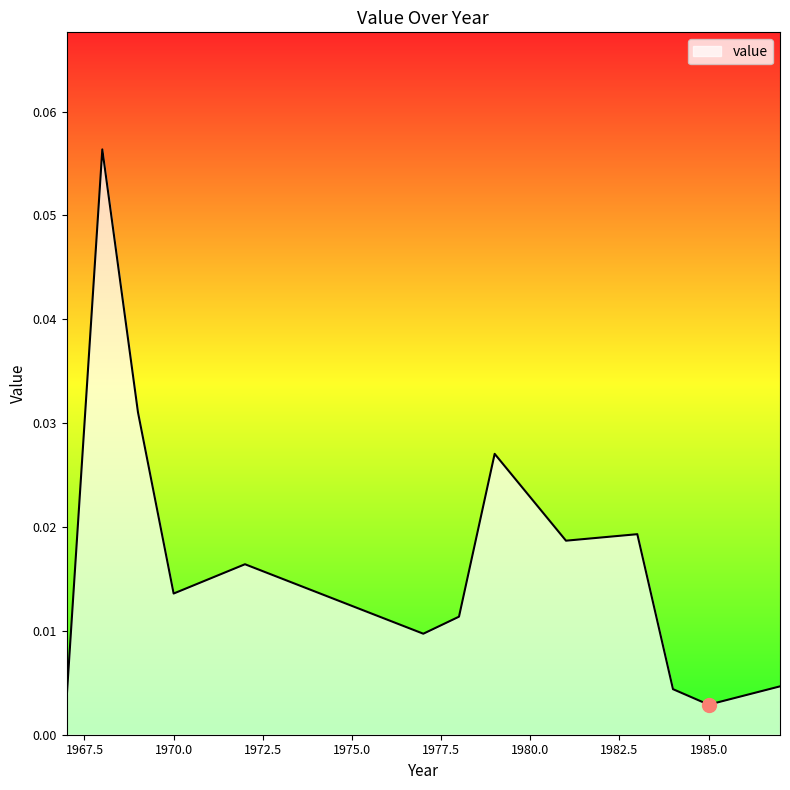

How many lines are shown in the chart?

1